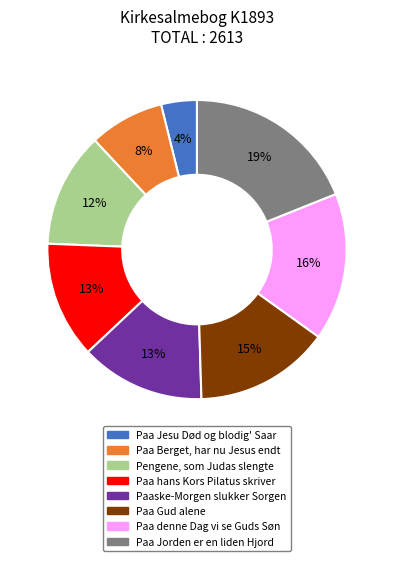

Is there any slice that represents more than half of the pie?

No